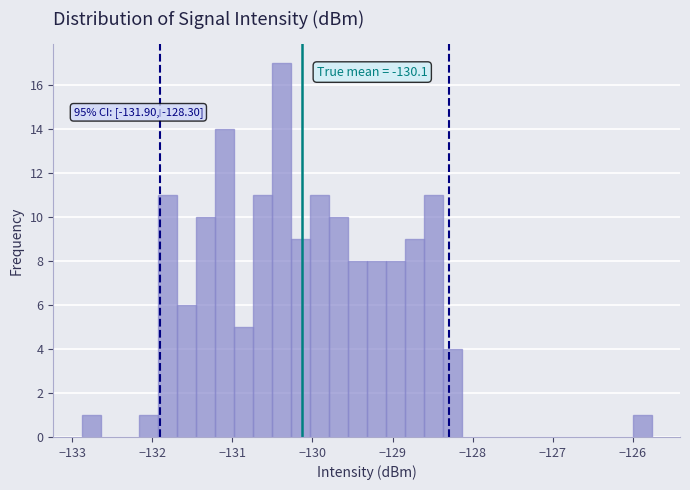

Around what value on the x-axis is the tallest bar? Give the approximate position of its centre, as read against the axis.

-130.4